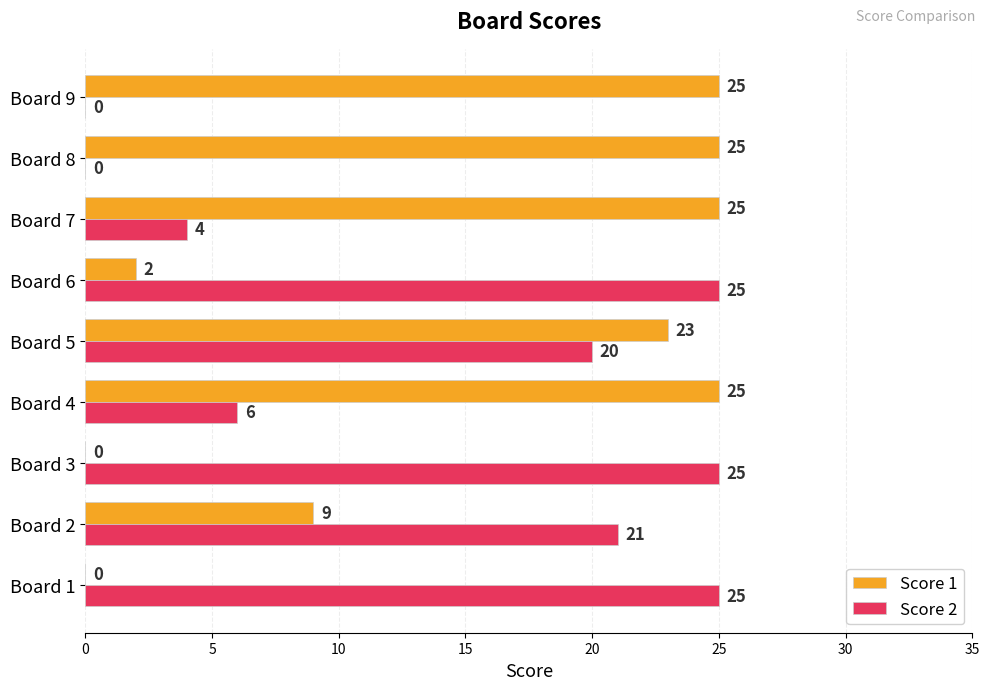

The value of Score 1 at Board 1 is 10. True or false?

False